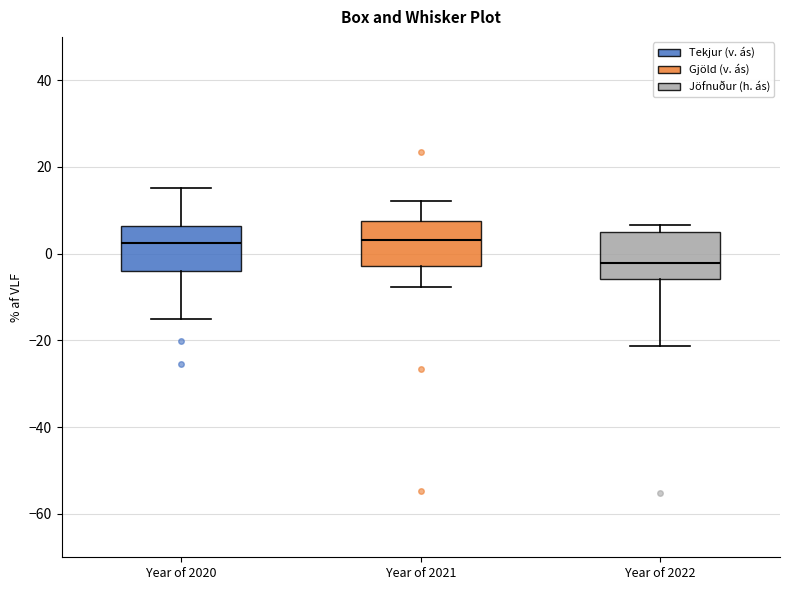

Reading left to right, read every box against the y-axis: the position of its median line, the range the box covers, and the ends of its whiskers. The values are not printed on the chart, so give them approximately, as read against the axis.

Year of 2020: median 2, box -4 to 6, whiskers -14 to 16
Year of 2021: median 4, box -2 to 8, whiskers -8 to 12
Year of 2022: median -2, box -6 to 4, whiskers -22 to 6